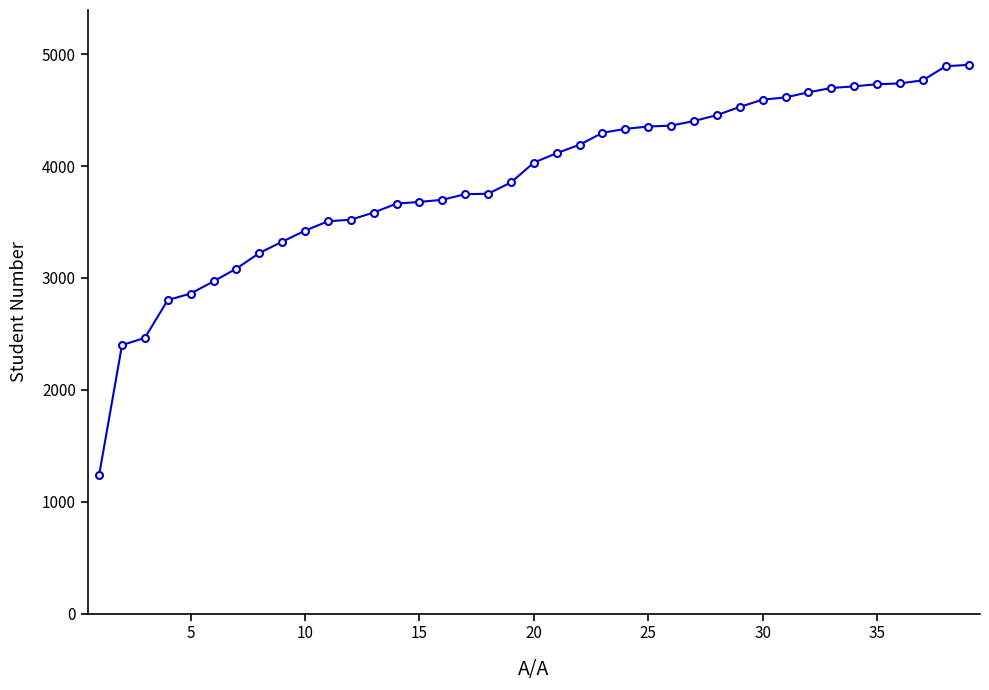

What is the minimum value shown in the chart?

1239